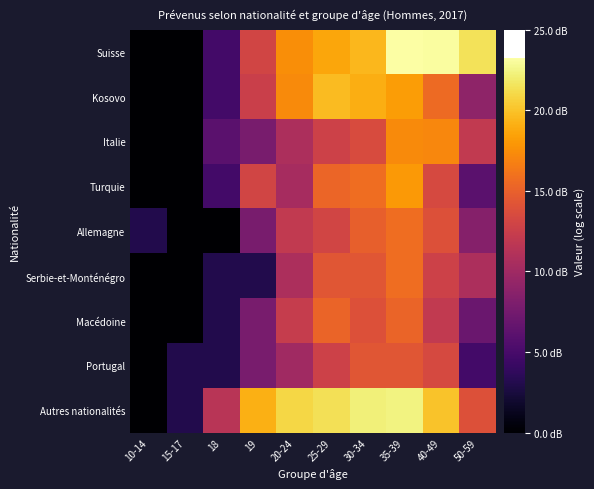

What is the total value across all series at 25-29?

143.1